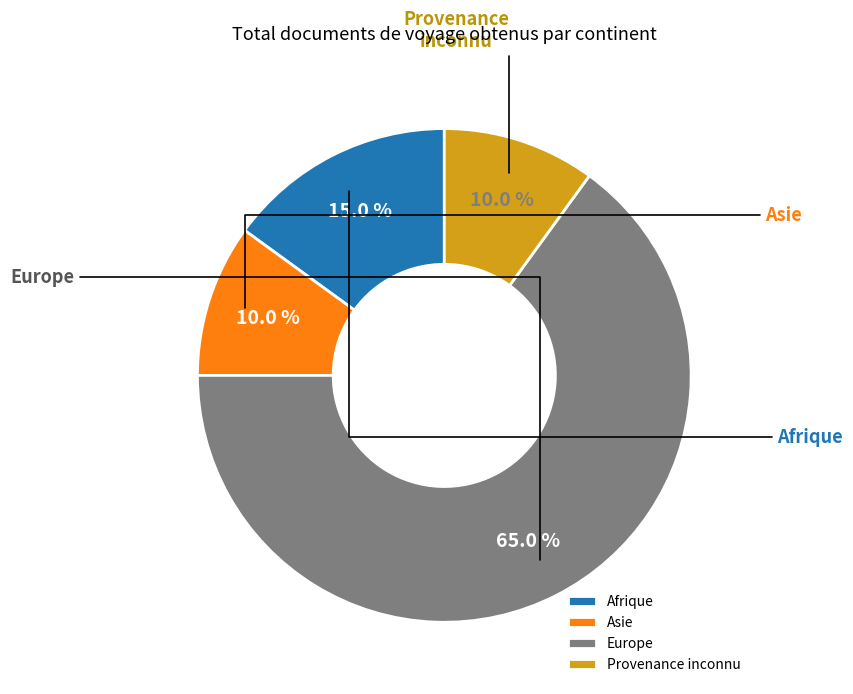

Is it true that Asie is 21% of the pie?

False